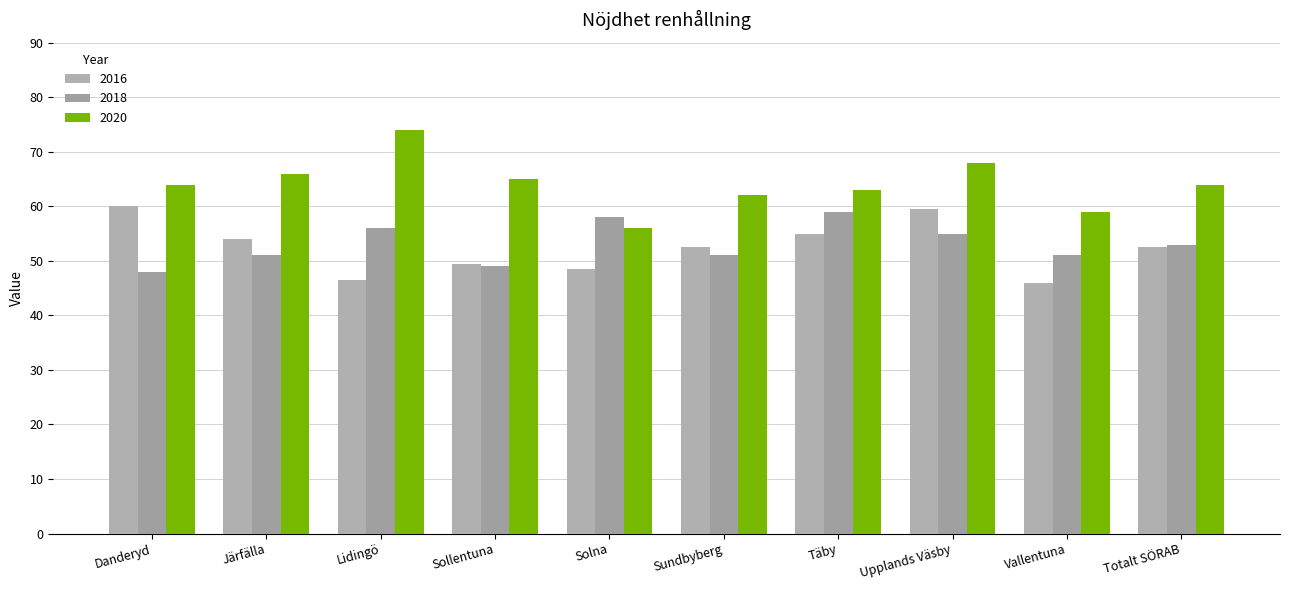

What is the difference between the second highest and second lowest values in the 2018 series?

9.0